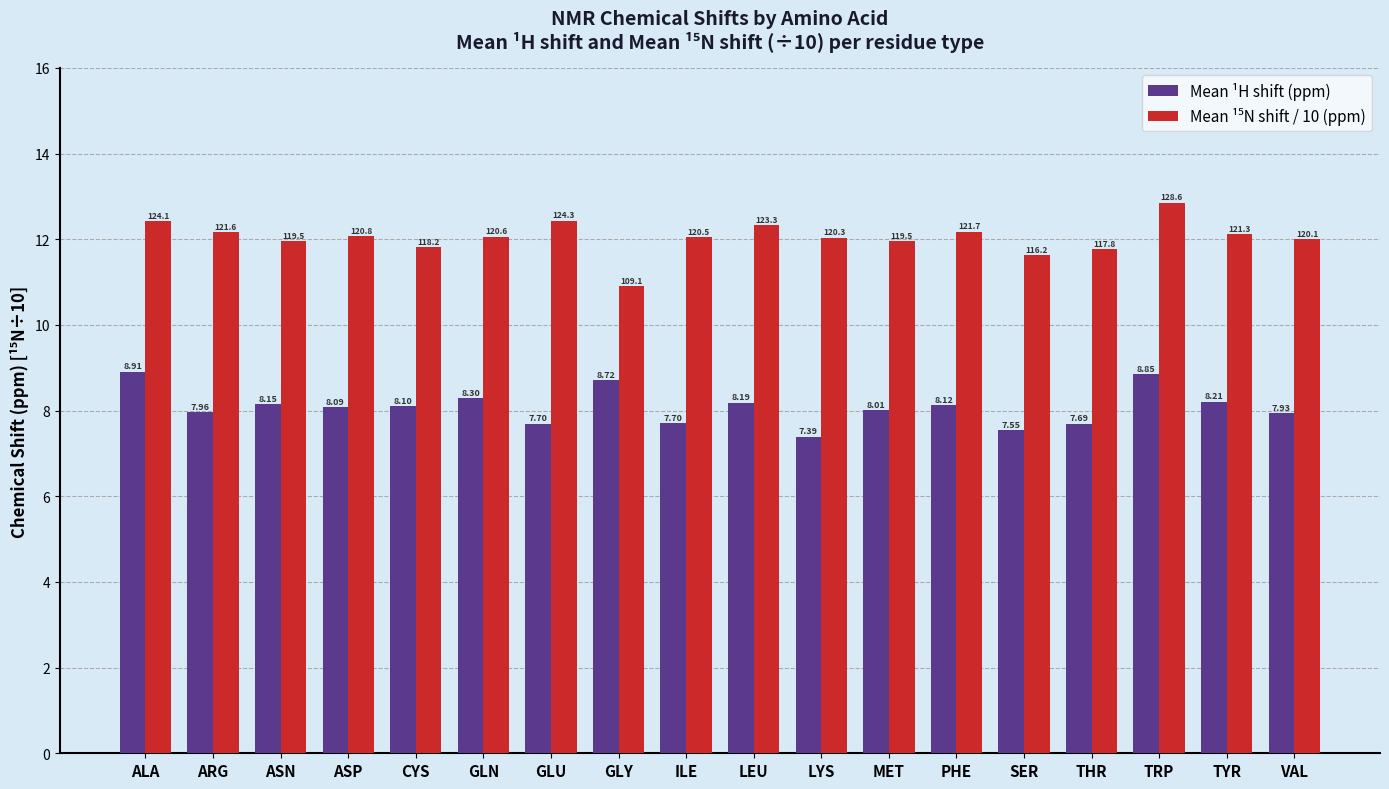

The value of Mean ¹H shift (ppm) at ARG is 11.6. True or false?

False